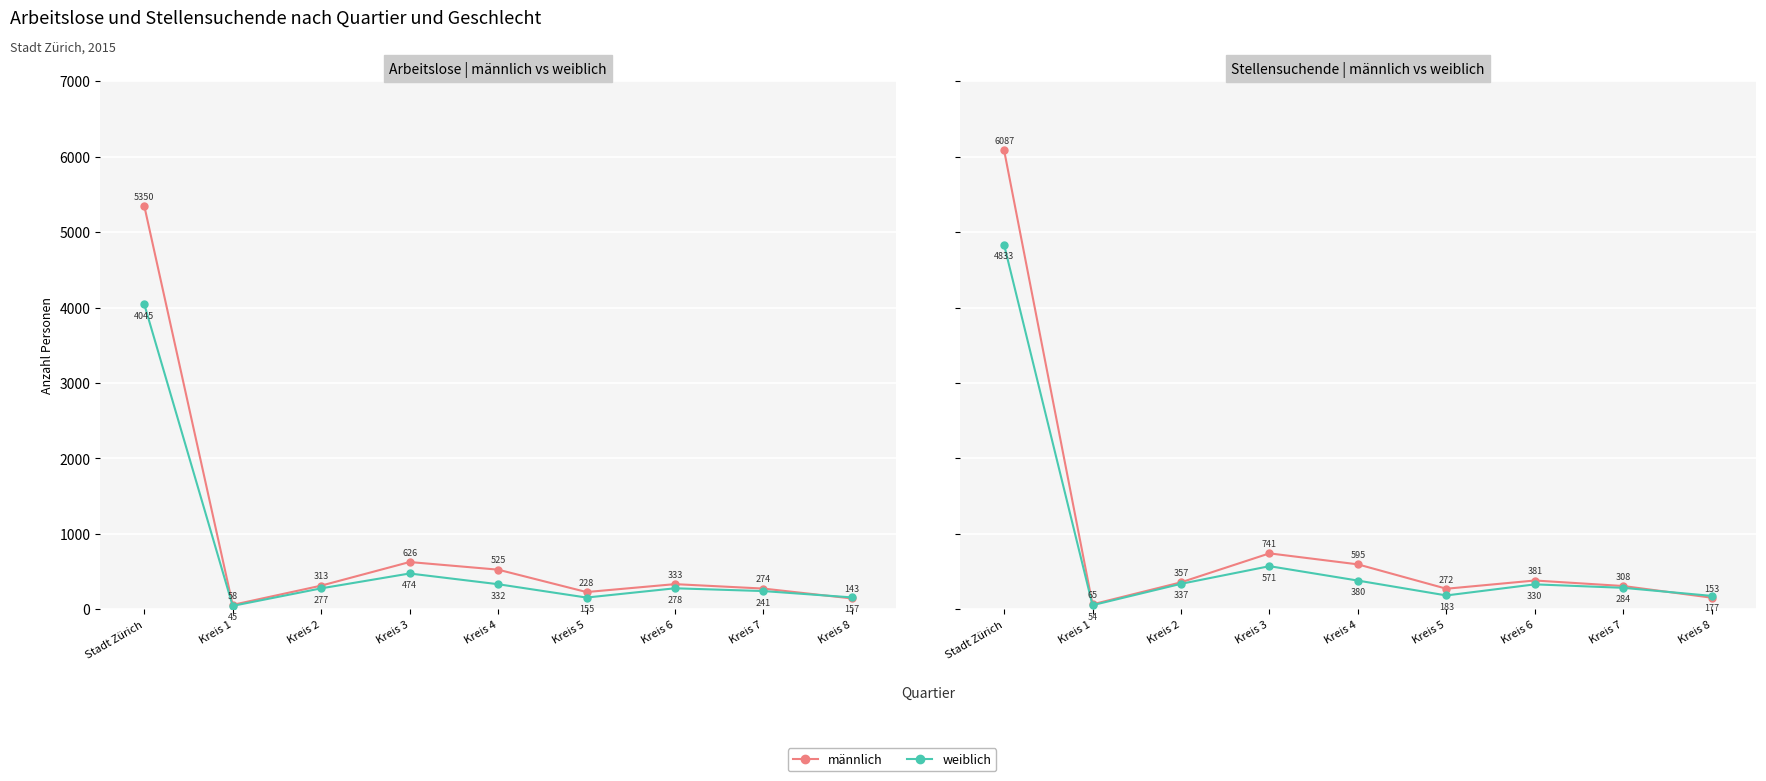

Where does the männlich series first go above 357?

Stadt Zürich